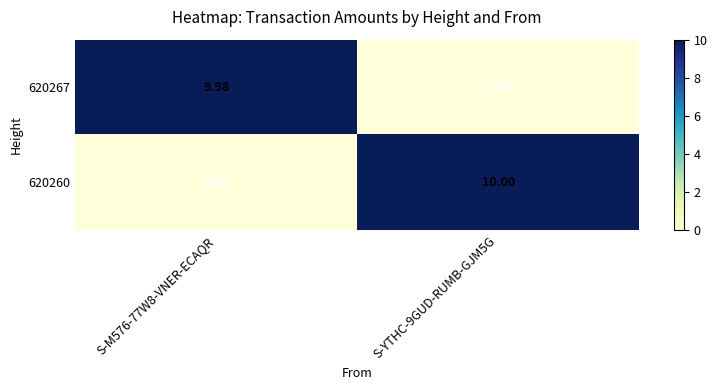

Which series has the widest spread of values?

620260